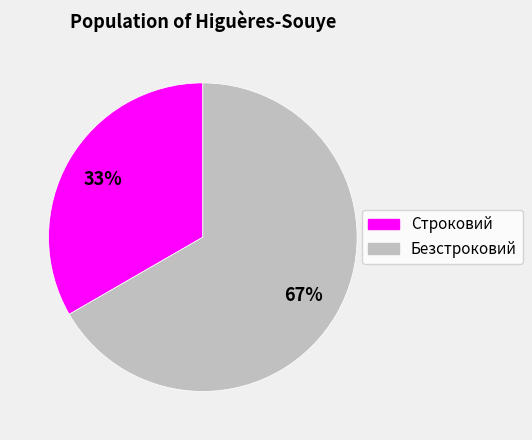

Between Строковий and Безстроковий, which is larger?

Безстроковий